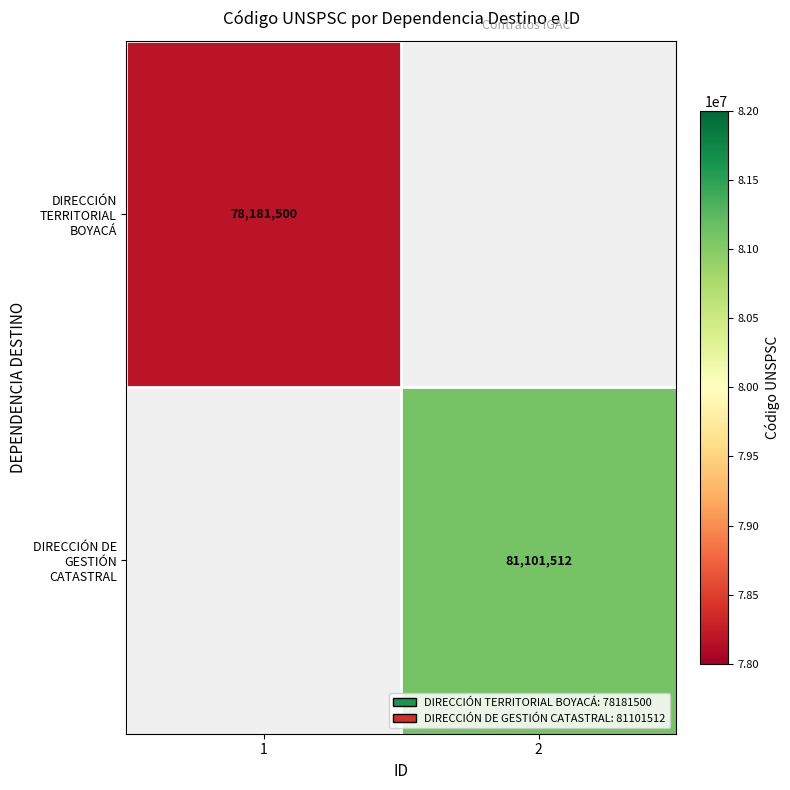

Is it true that DIRECCIÓN DE GESTIÓN CATASTRAL equals 81101512 at 2?

True